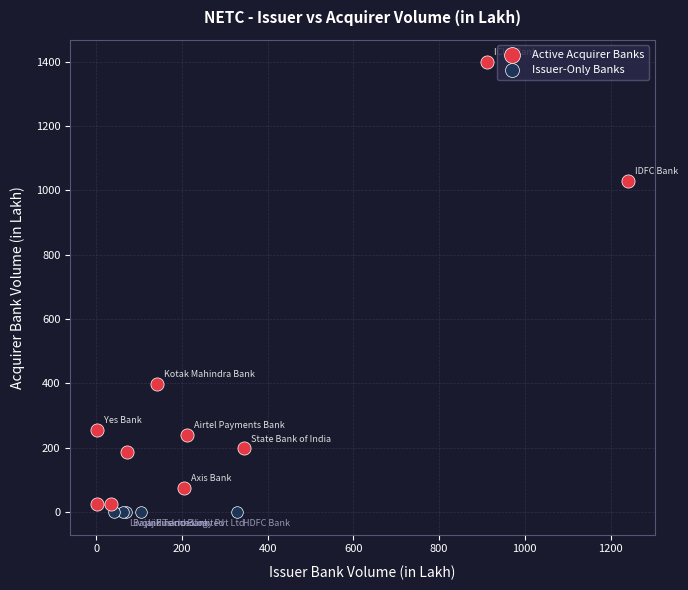

Which series reaches the maximum Y coordinate?

Active Acquirer Banks